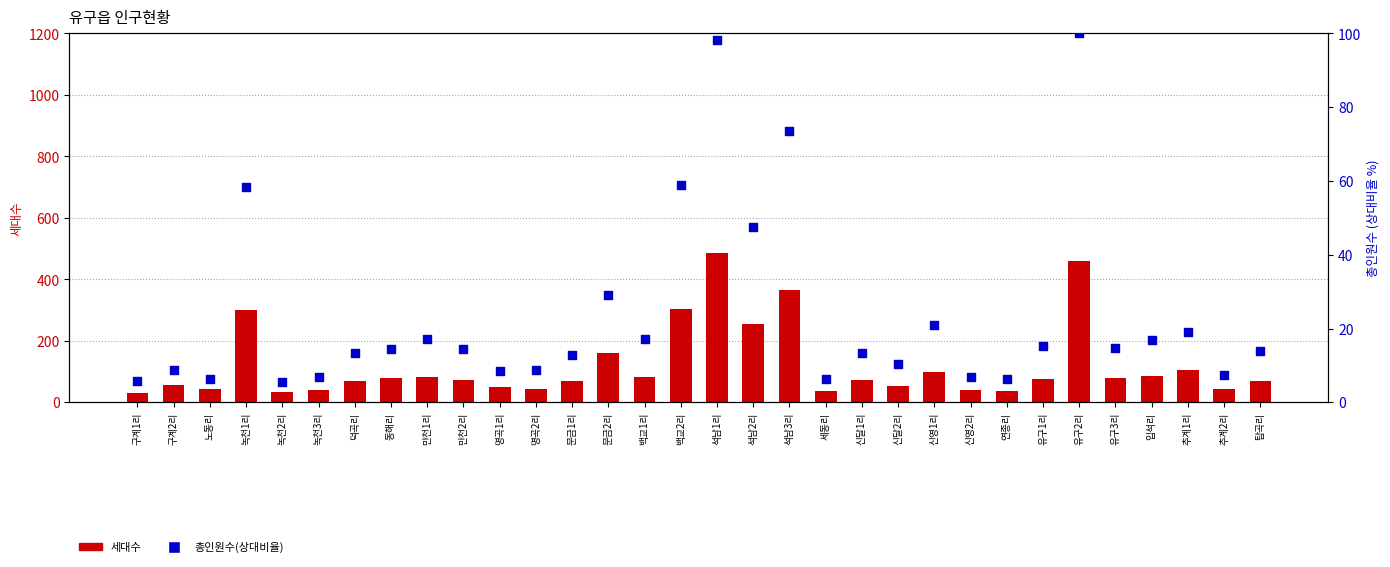

Which series has the largest Y range (max minus min)?

세대수